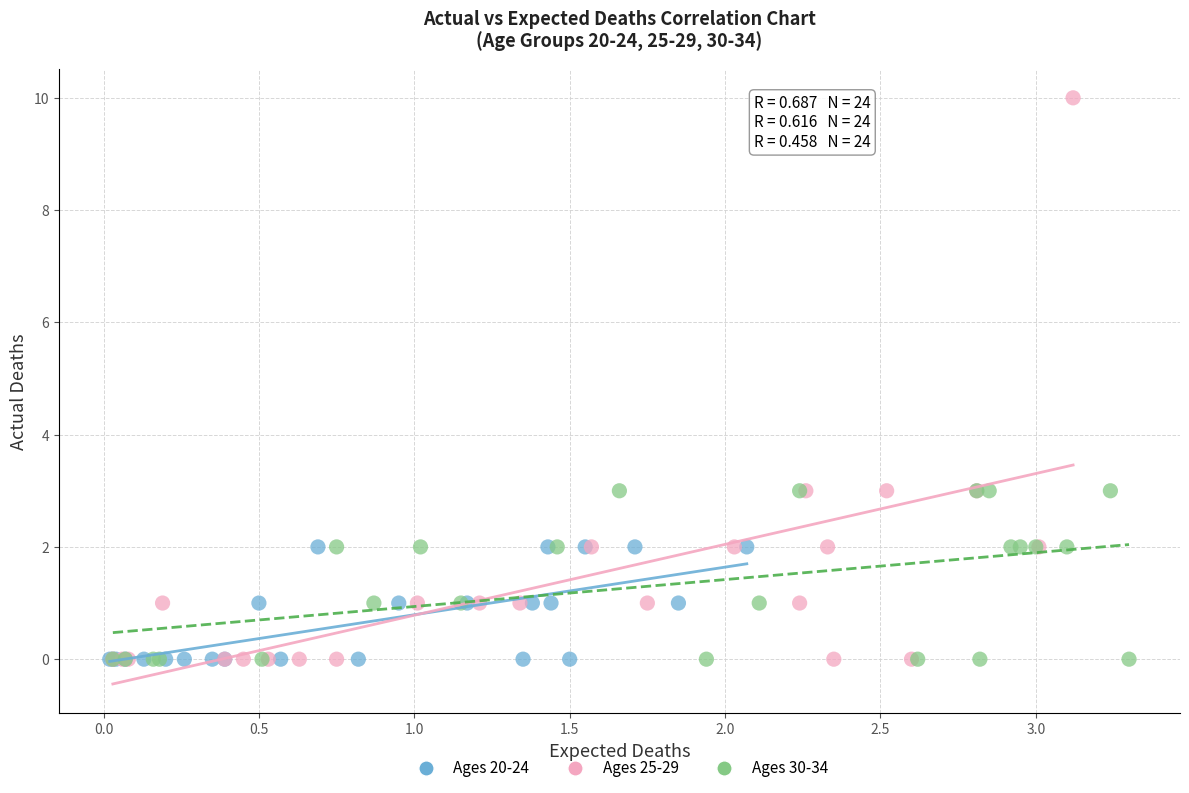

Which series reaches the maximum Y coordinate?

Ages 25-29